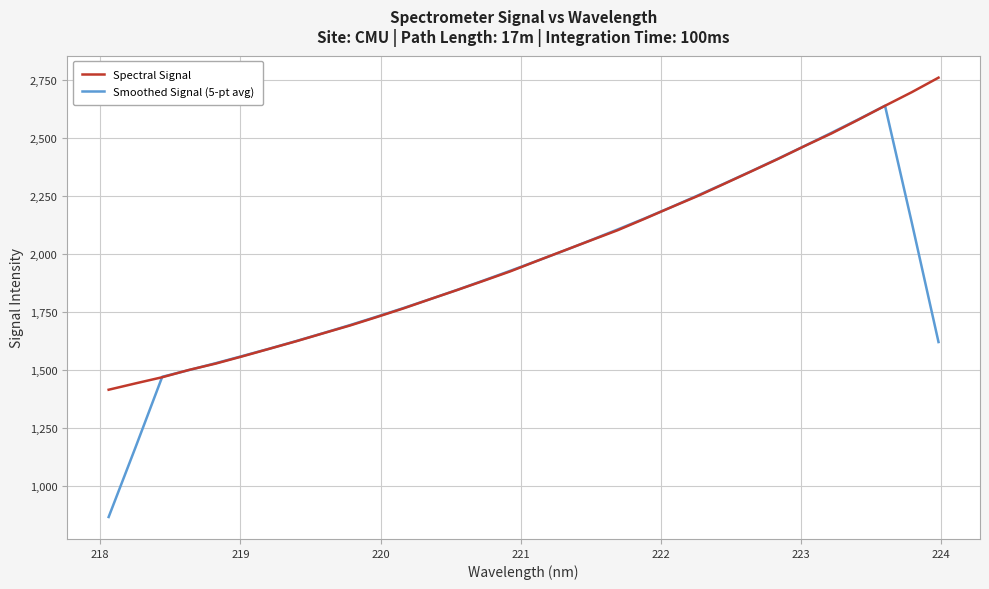

How many lines are shown in the chart?

2